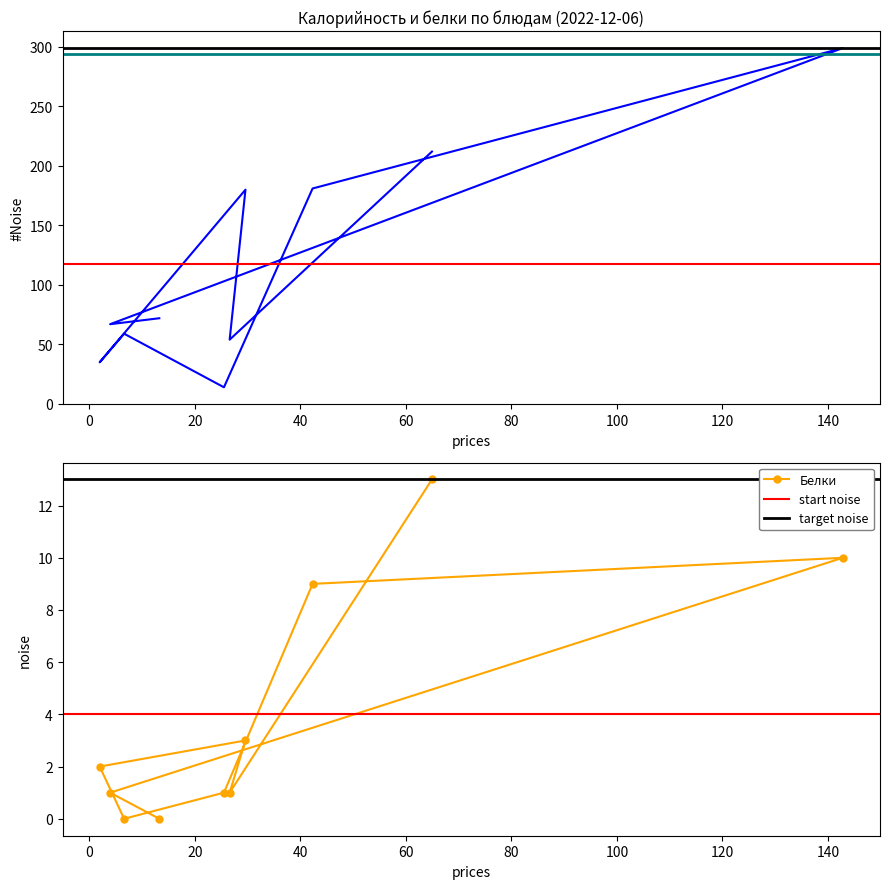

At плов из мяса птицы, list the series in order from smallest to largest.

Белки, Калорийность